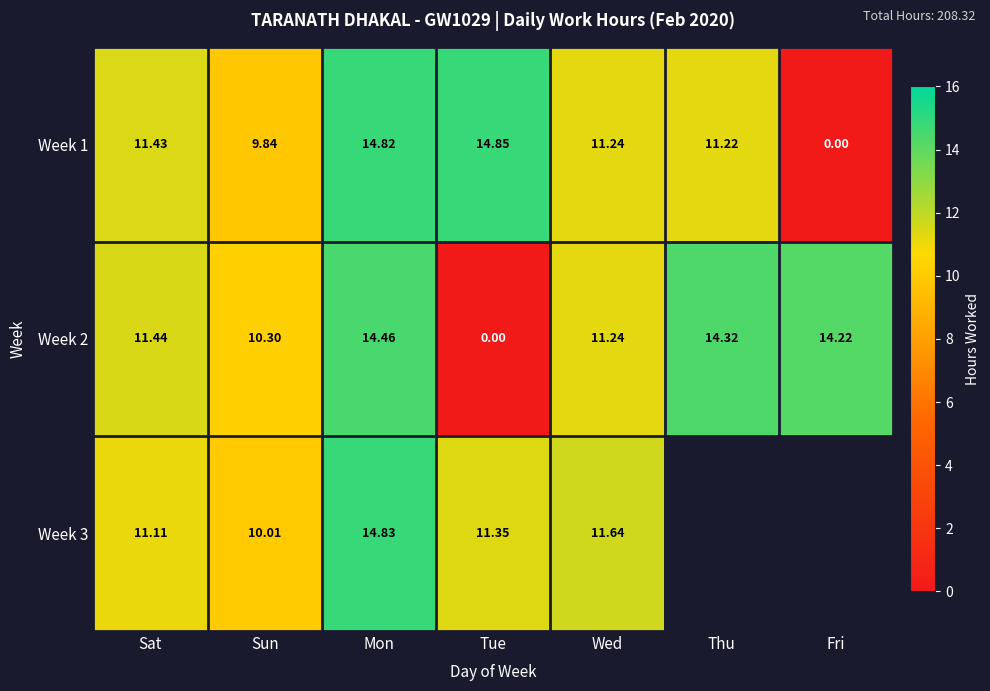

How many data points in Week 2 are less than 11?

2